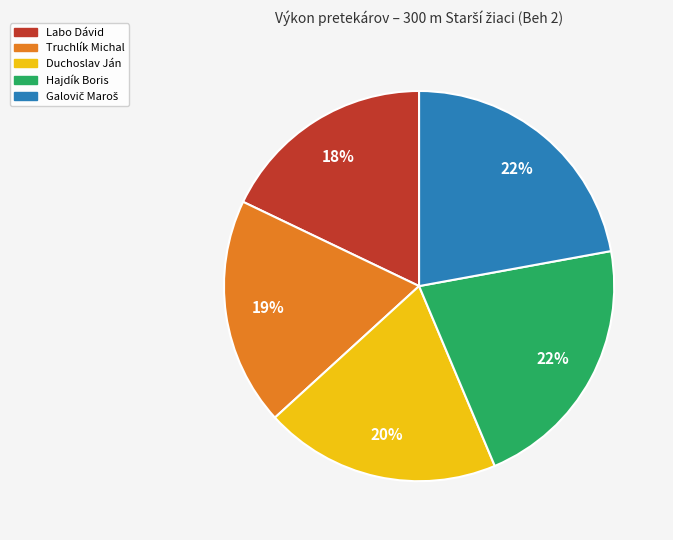

What percentage is the Truchlík Michal slice, to the nearest percent?

19%